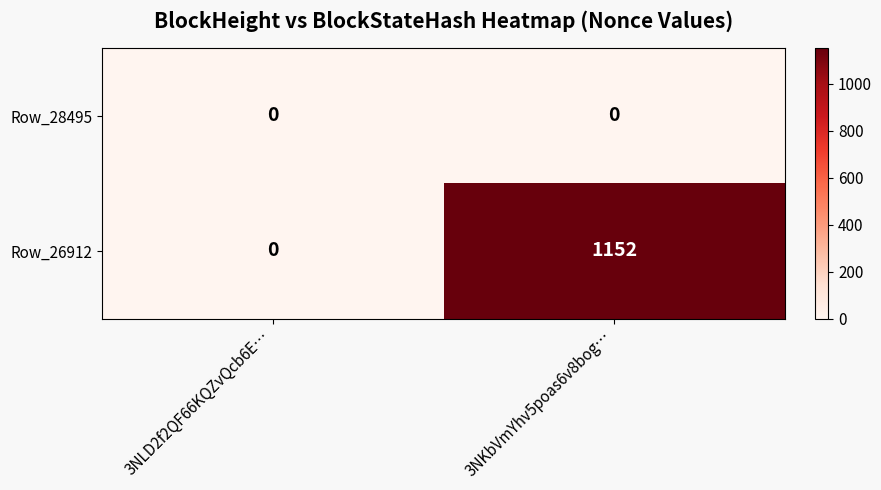

The value of Row_28495 at 3NKbVmYhv5poas6v8bog… is 0. True or false?

True